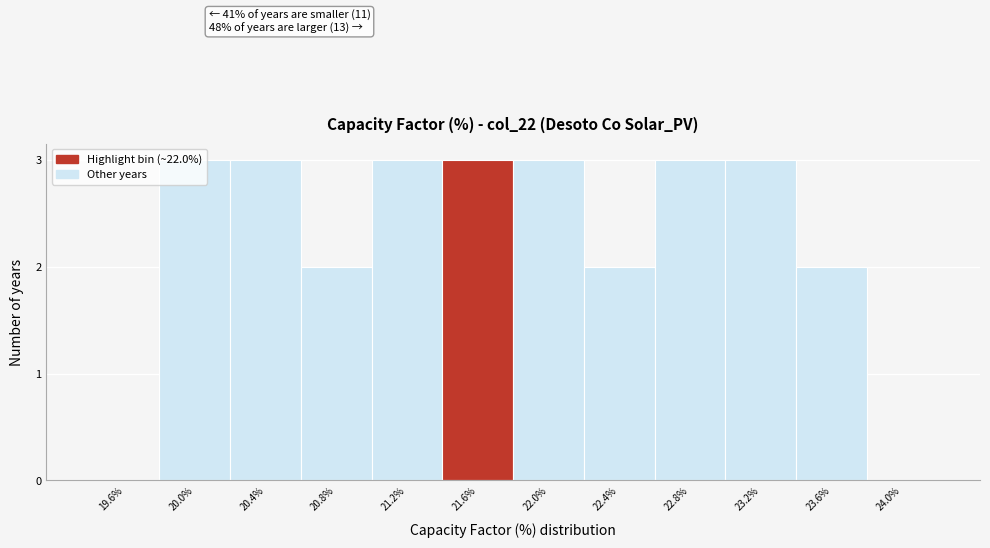

Approximately how many times larger is the value at 23.6% compared to 20.0%?

0.7